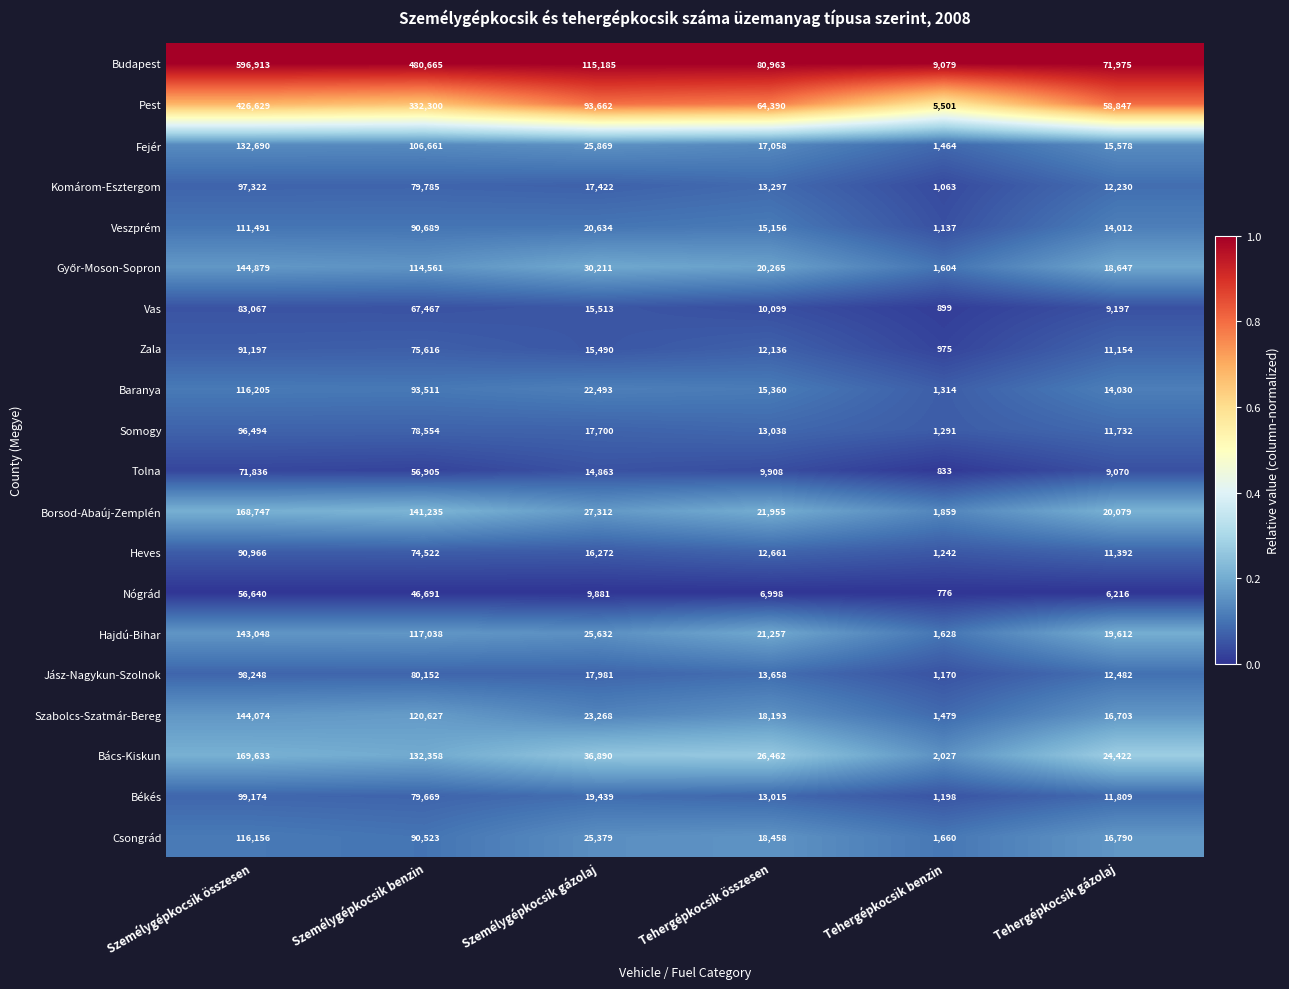

What is the average value of the Csongrád series?

44828